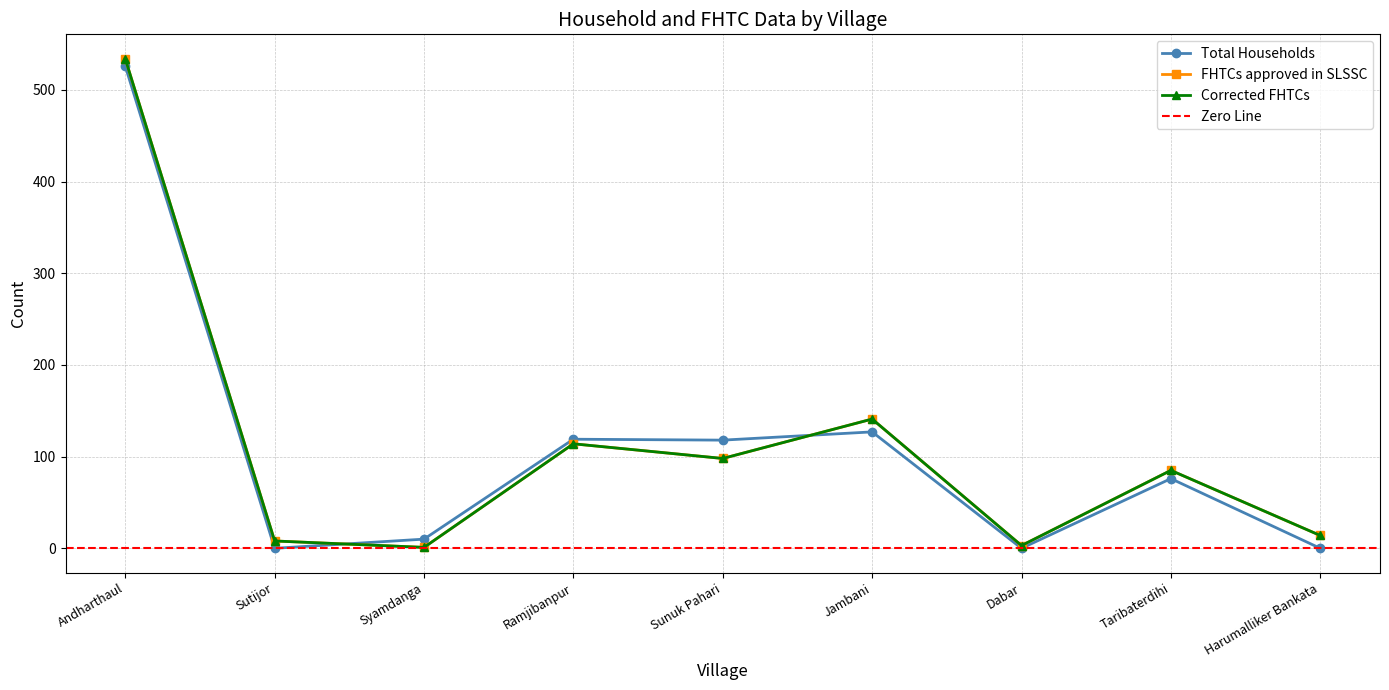

How many values in the Corrected FHTCs series are below 85?

4